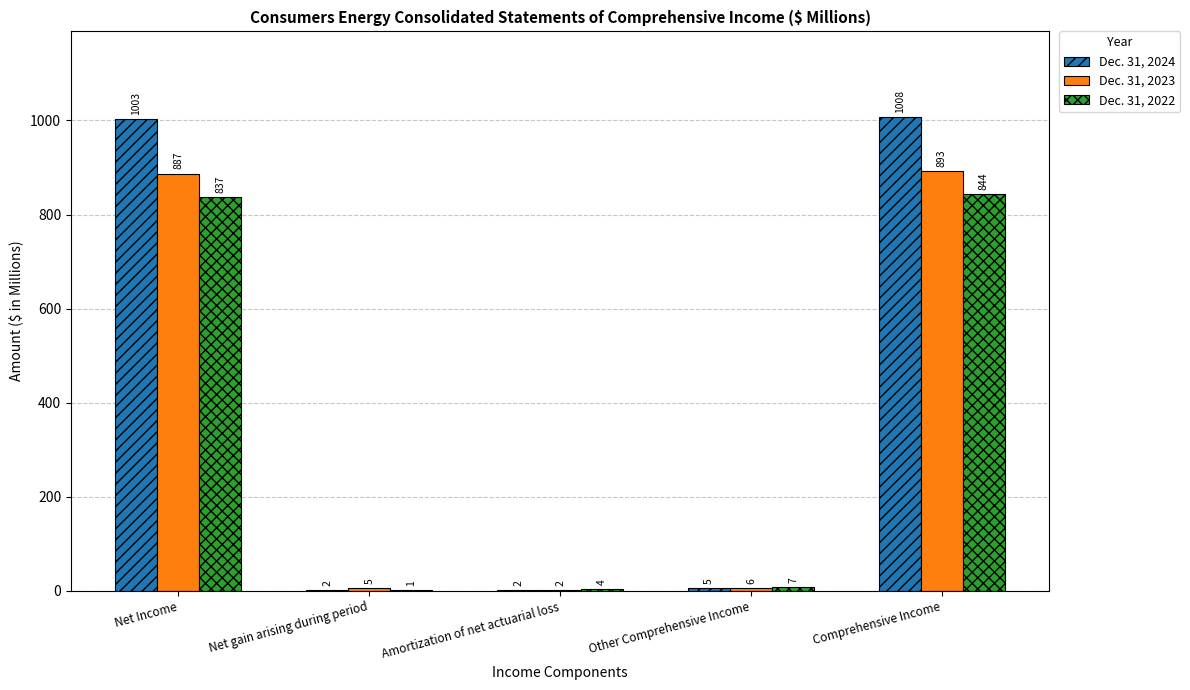

Which series changed the most between Net Income and Amortization of net actuarial loss?

Dec. 31, 2024